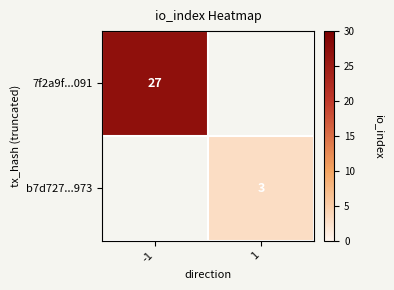

The b7d727...973 series shows 5 at 1. True or false?

False